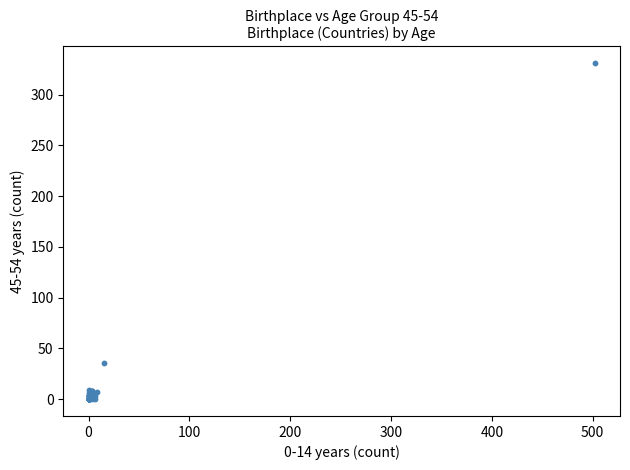

What Y value in the scatter plot is closest to 165?

36